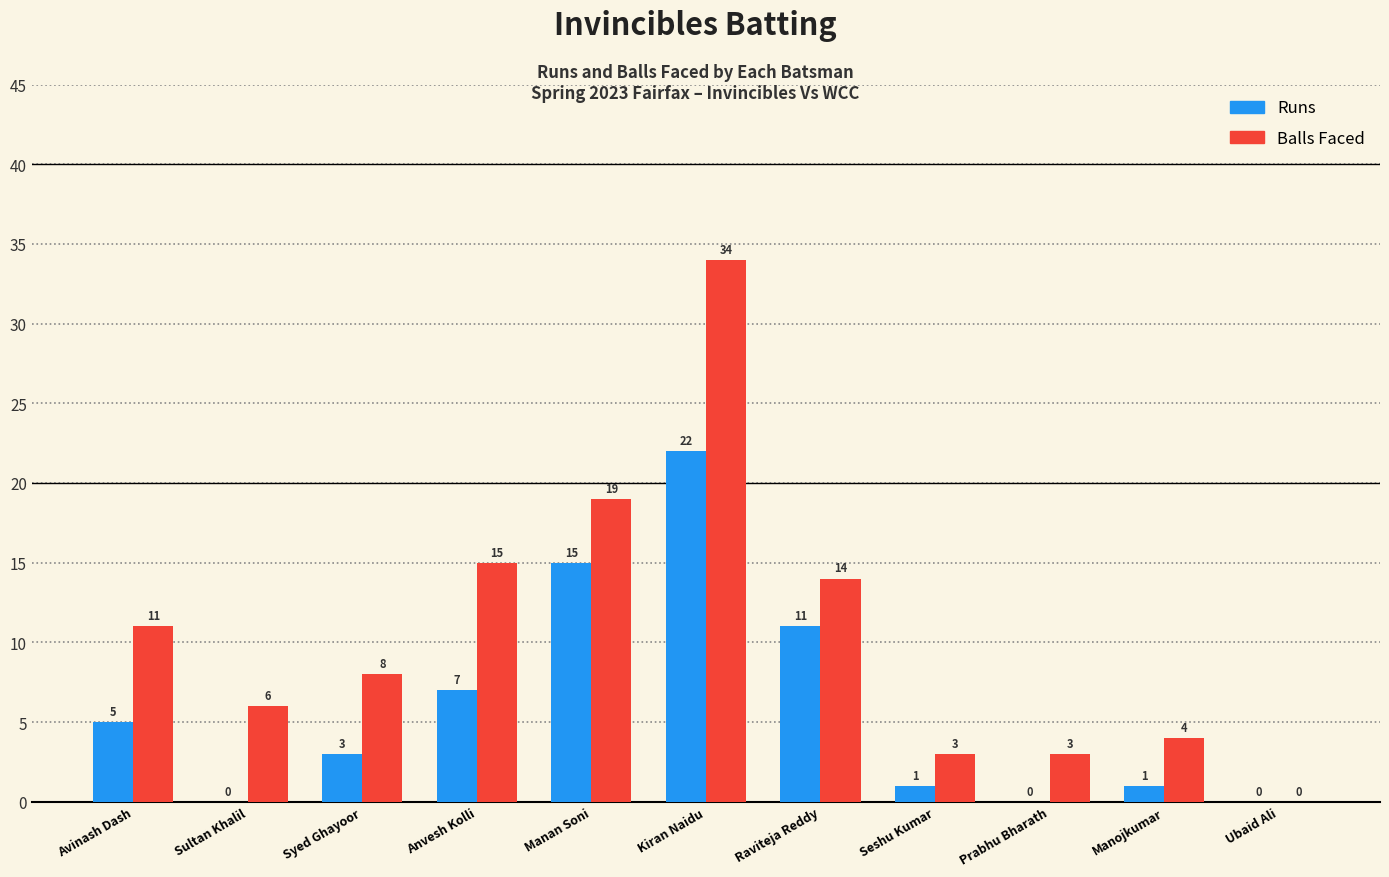

What is the maximum value shown in the chart?

34